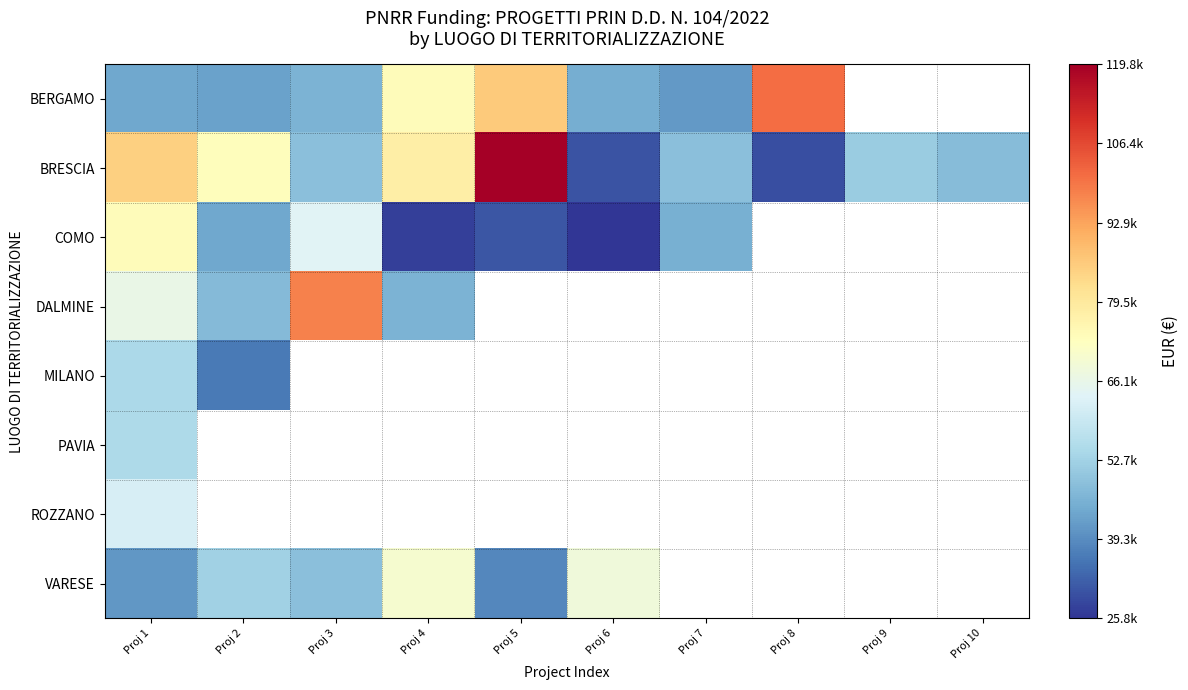

At which category is the sum across all series the highest?

Proj 1